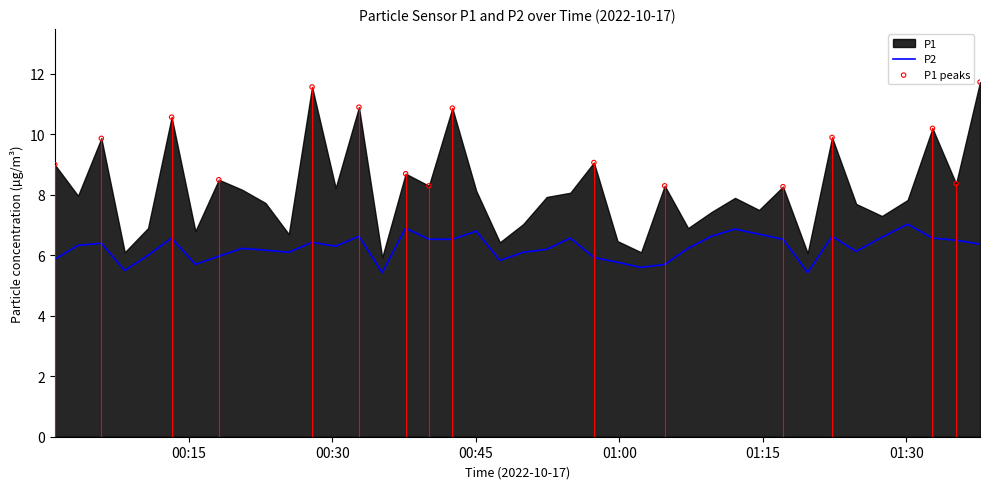

What are all the series names shown in the legend?

P1, P2